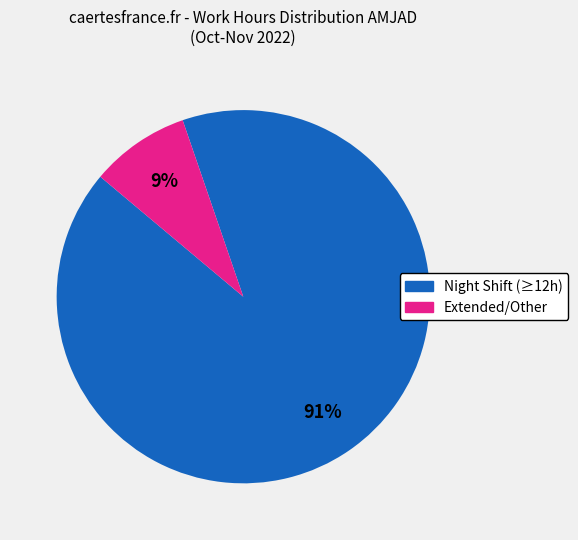

How many segments does this pie chart have?

2